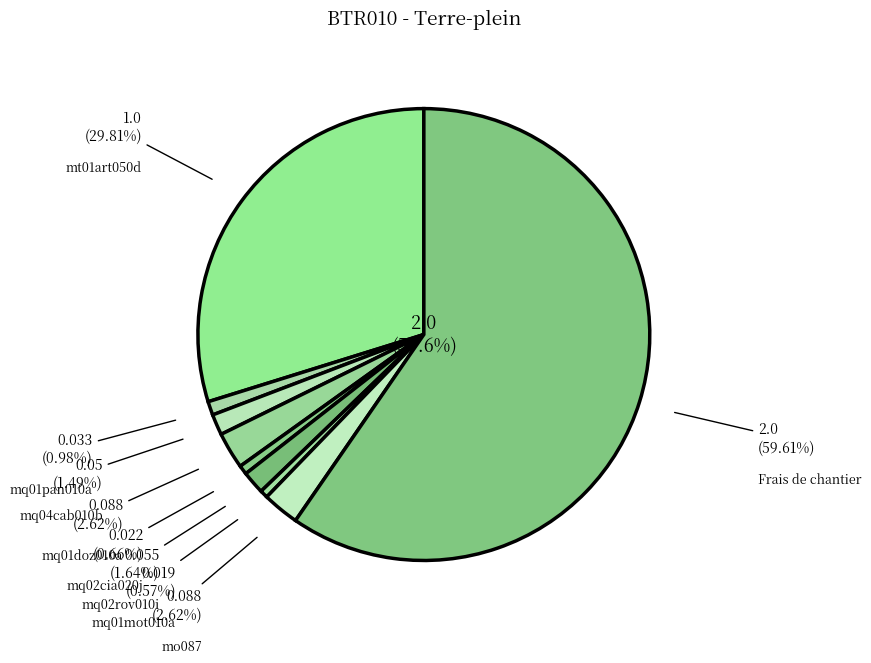

To the nearest percent, what portion does mo087 represent?

3%